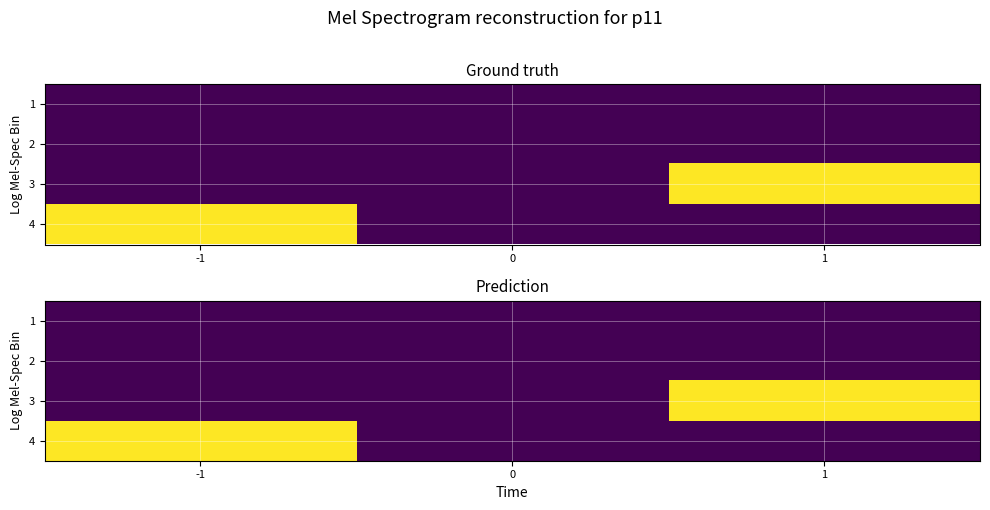

What is the difference between the highest and lowest values at -1?

32.0